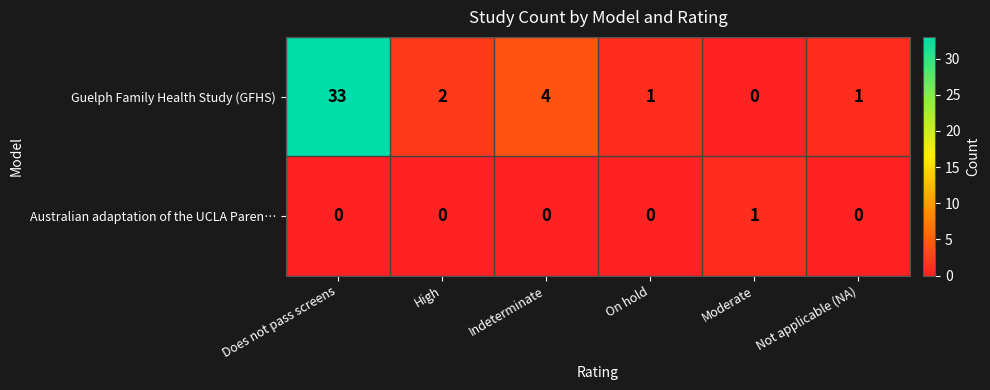

What is the sum of the Guelph Family Health Study (GFHS) values at Moderate and Indeterminate?

4